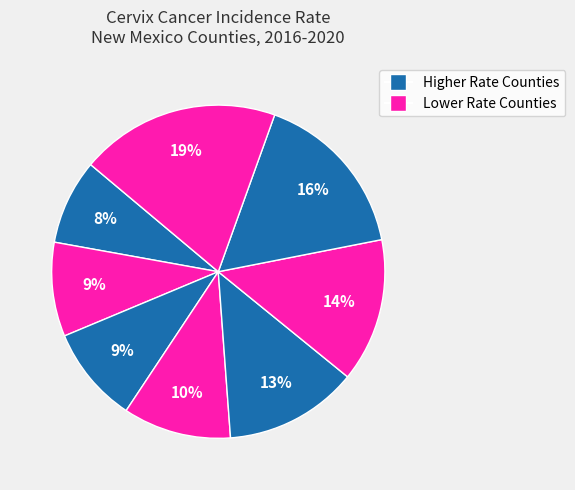

Count the number of slices in the pie.

8